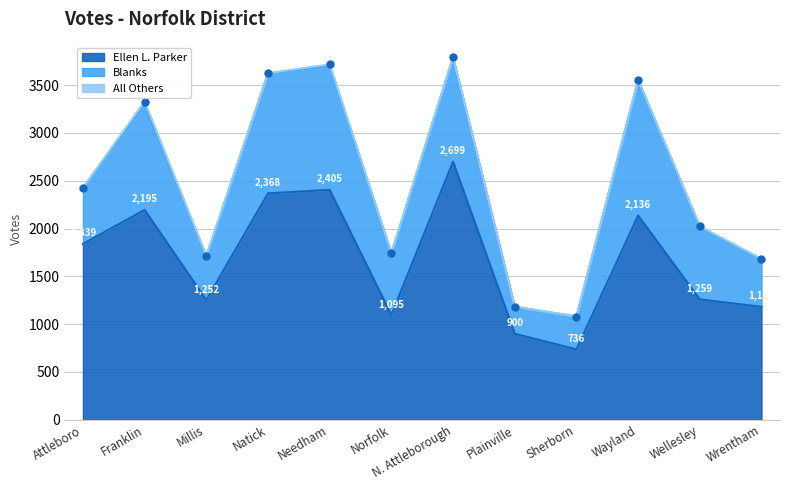

True or false: Blanks and Ellen L. Parker cross at least once.

False